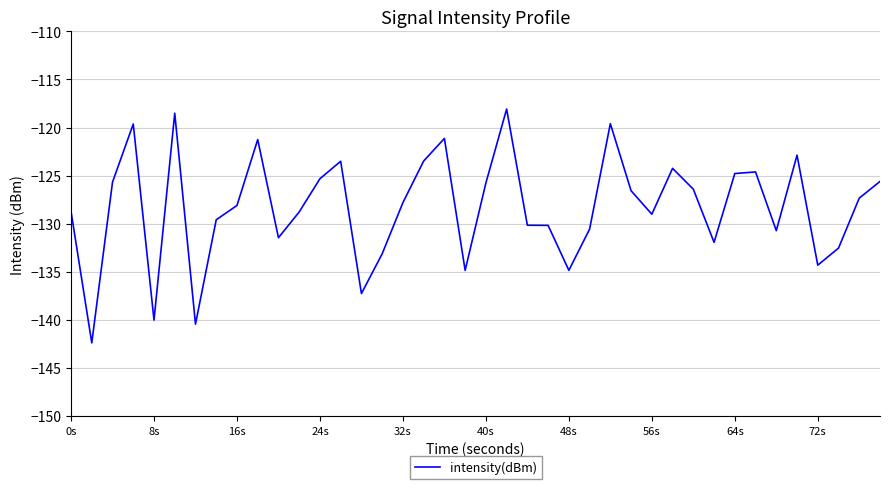

What is the minimum value shown in the chart?

-142.4